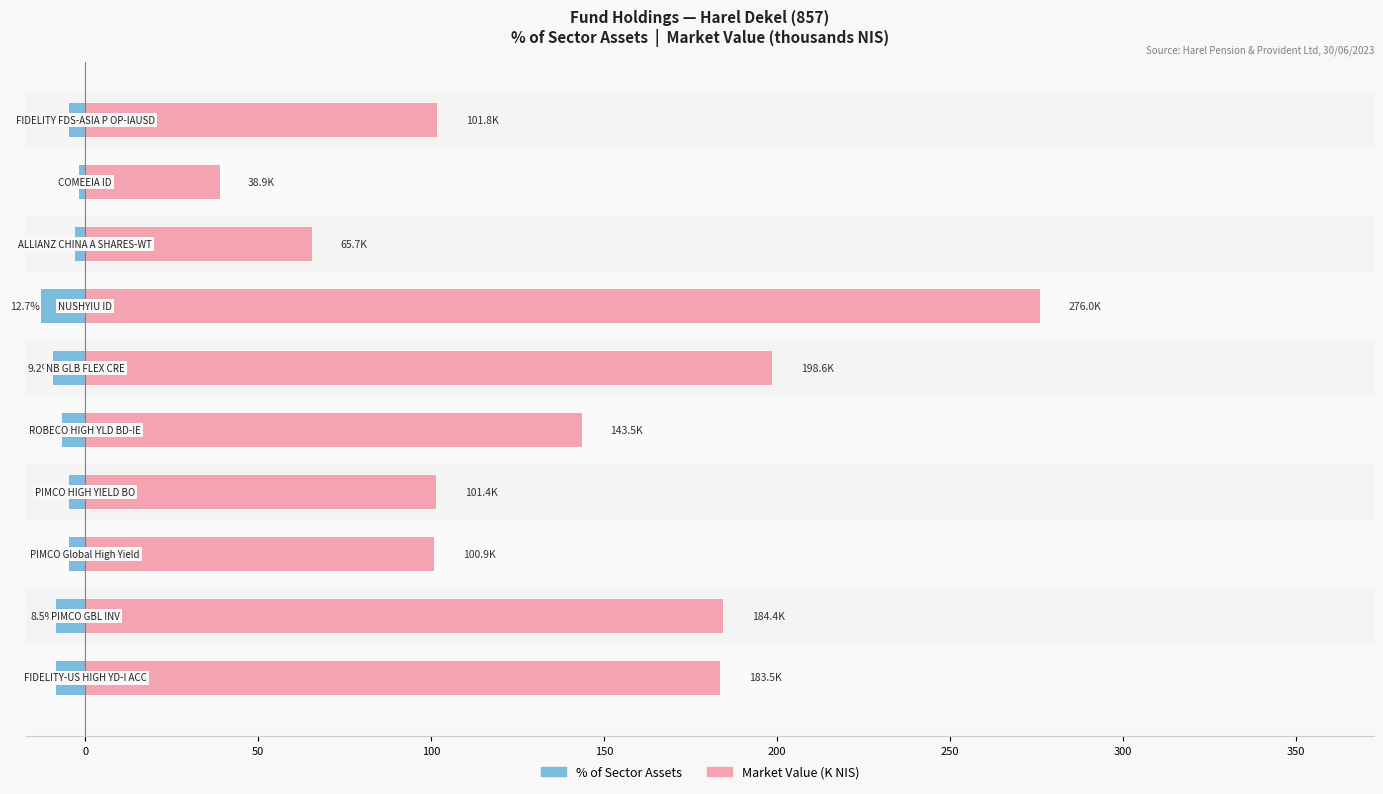

The value of % of Sector Assets at 200 is -9.2. True or false?

True